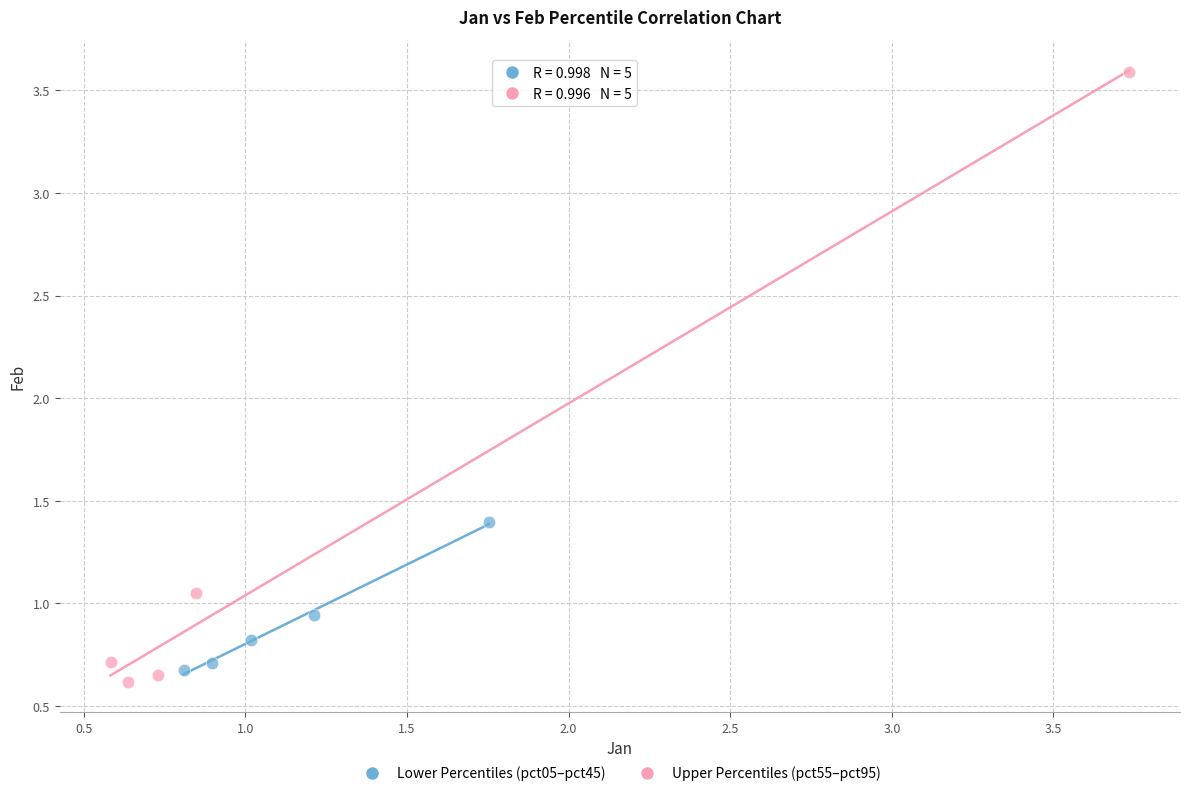

Which series contains the highest Y value?

Upper Percentiles (pct55–pct95)